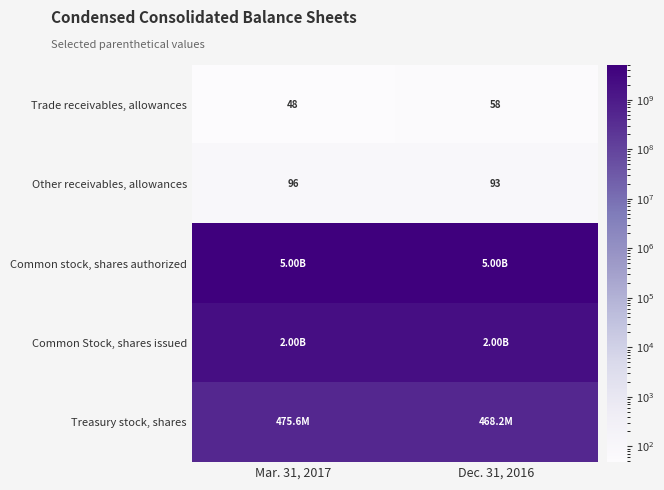

At which label does Other receivables, allowances reach its peak?

Mar. 31, 2017